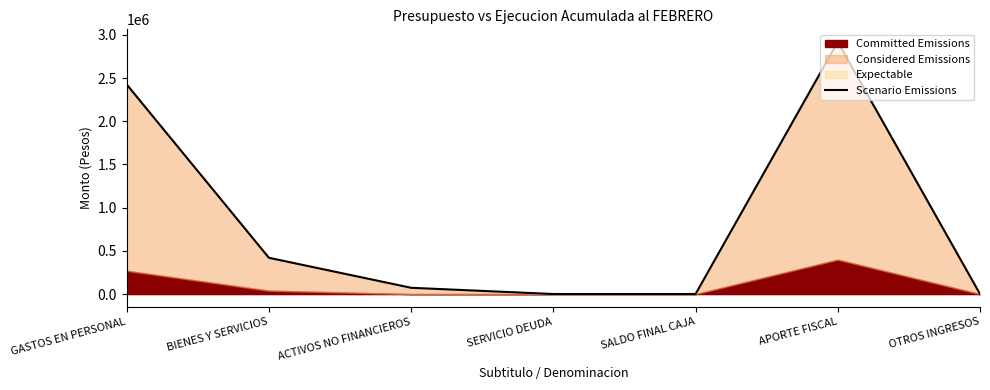

Rank the categories by value from lowest to highest.

SERVICIO DEUDA, SALDO FINAL CAJA, OTROS INGRESOS, ACTIVOS NO FINANCIEROS, BIENES Y SERVICIOS, GASTOS EN PERSONAL, APORTE FISCAL